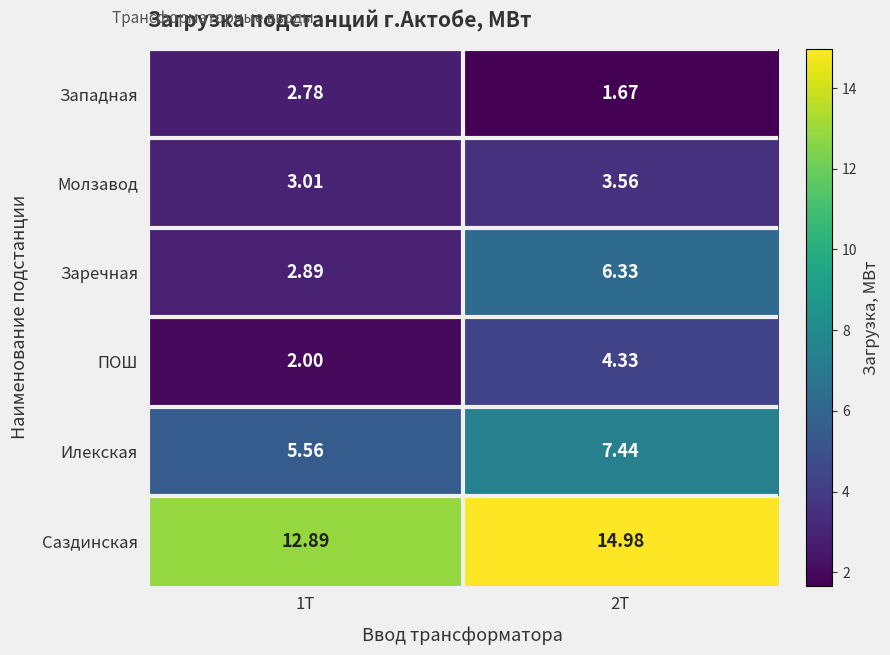

Which series changed the most between 1Т and 2Т?

Заречная